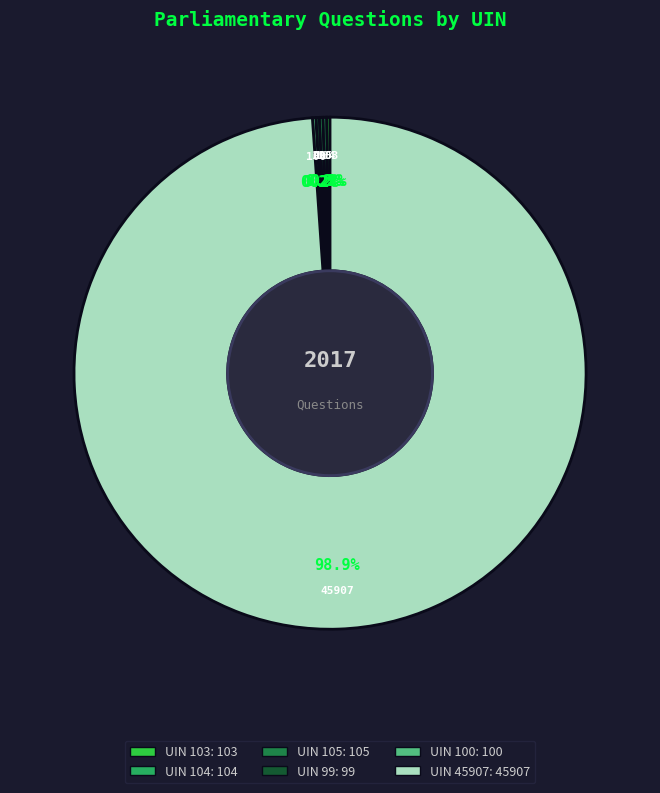

Is UIN 45907 the majority of the pie?

Yes